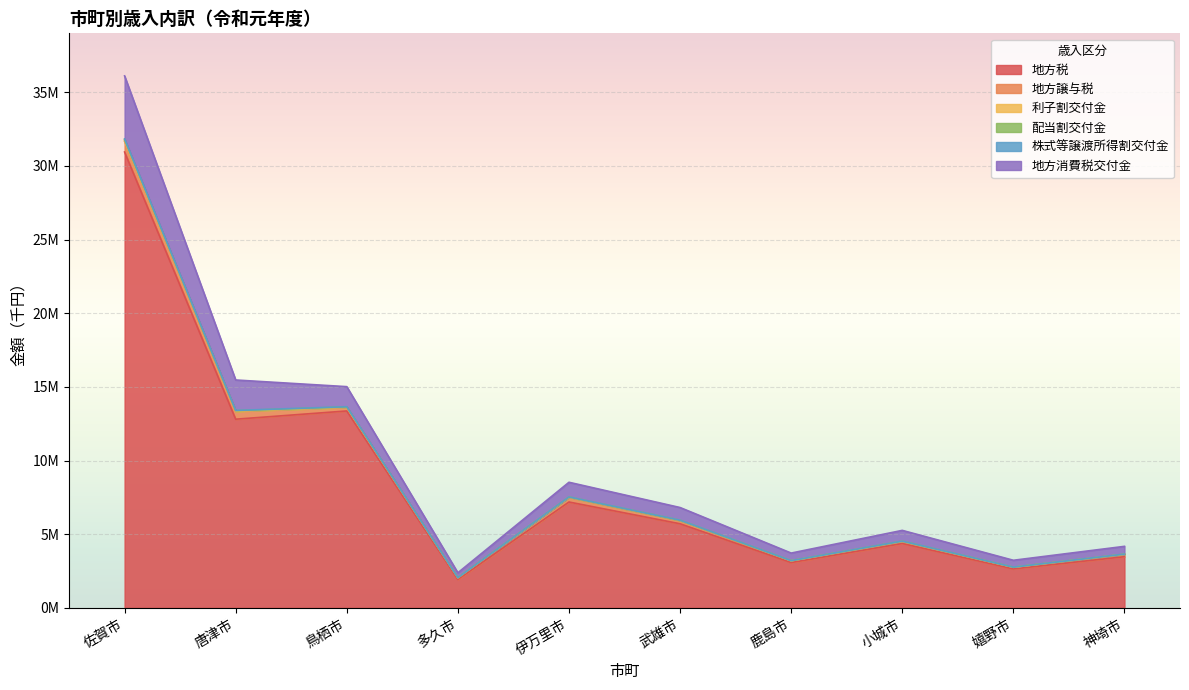

At which category is the sum across all series the highest?

佐賀市